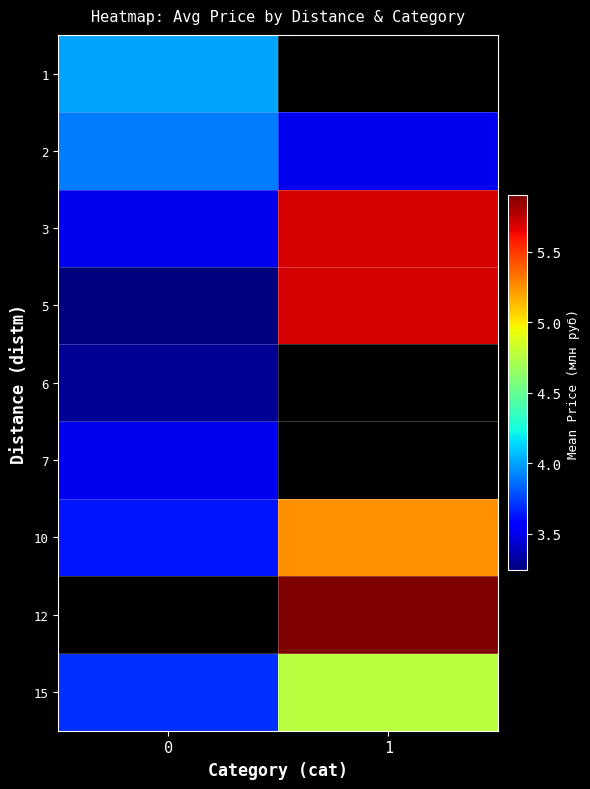

At which label does 12 first exceed 5?

1